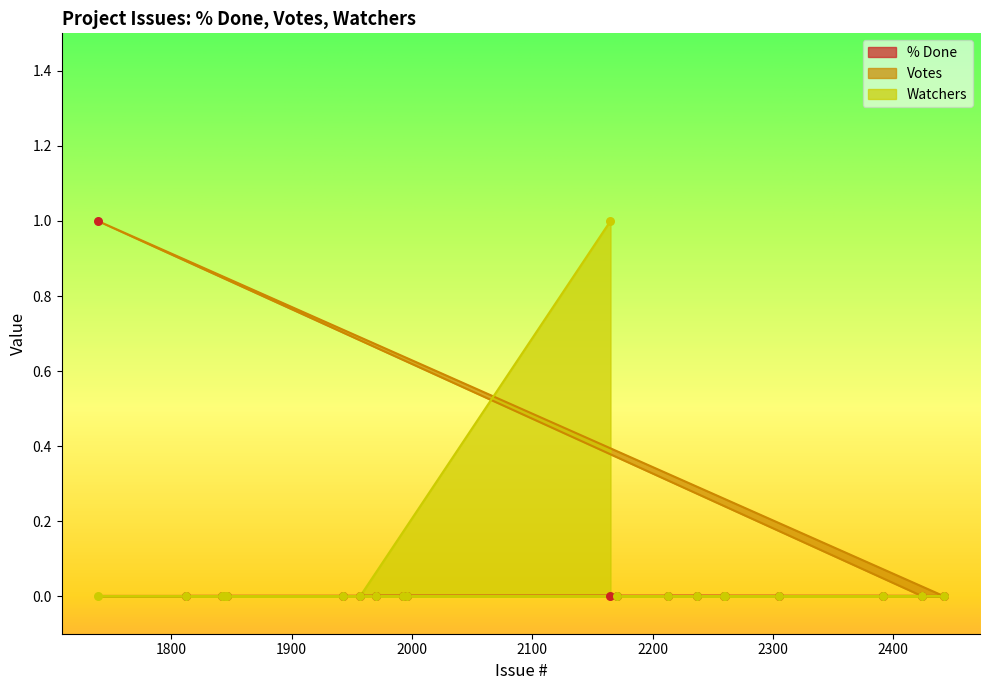

Which series has the widest spread of Y values?

Votes